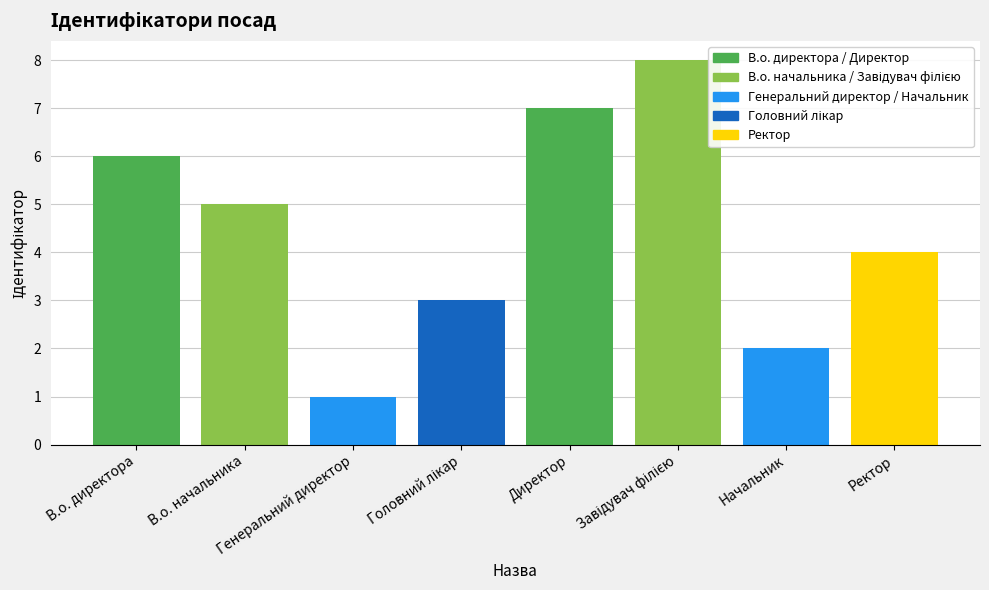

Reading left to right, extract all data points from this chart.

6	5	1	3	7	8	2	4